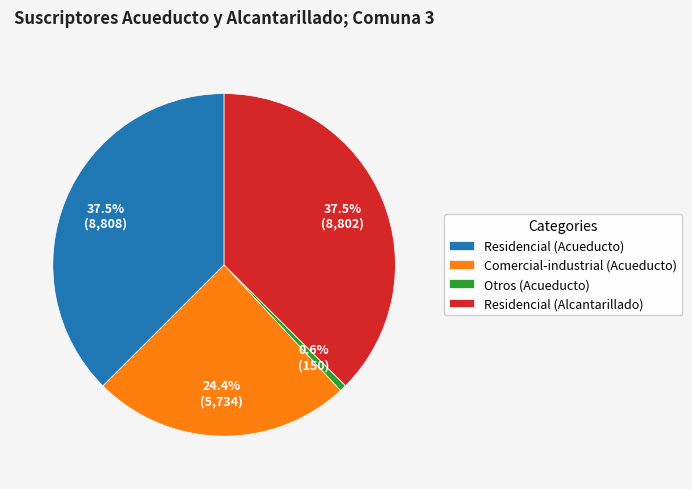

Count the number of slices in the pie.

4